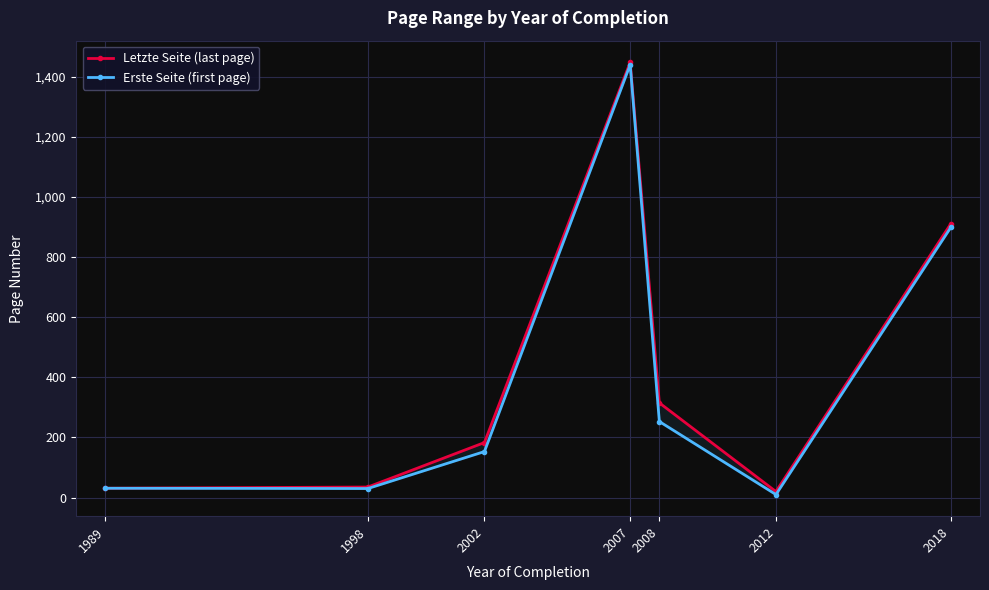

What is the value of the Erste Seite (first page) point at the 6th from the left?

10